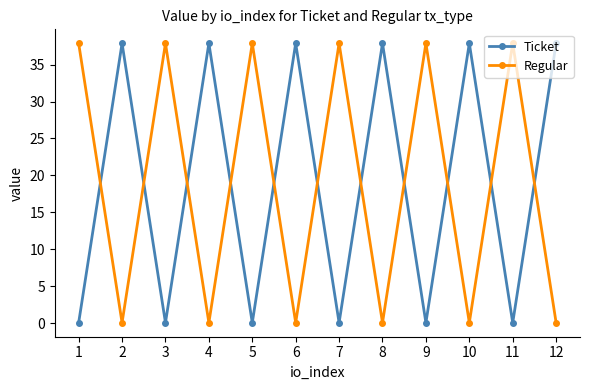

Reading right to left, list all the values displayed in this chart.

Ticket: 12=37.9	11=0.1	10=37.9	9=0.1	8=37.9	7=0.1	6=37.9	5=0.1	4=37.9	3=0.1	2=37.9	1=0.1
Regular: 12=0.1	11=37.9	10=0.1	9=37.9	8=0.1	7=37.9	6=0.1	5=37.9	4=0.1	3=37.9	2=0.1	1=37.9